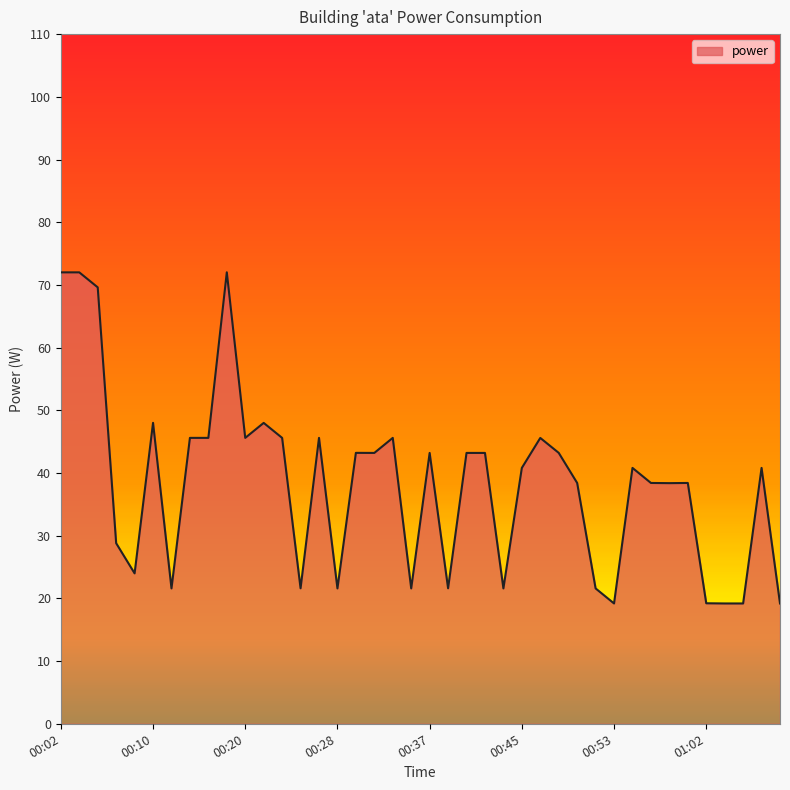

What is the difference between the maximum and minimum values?

52.8